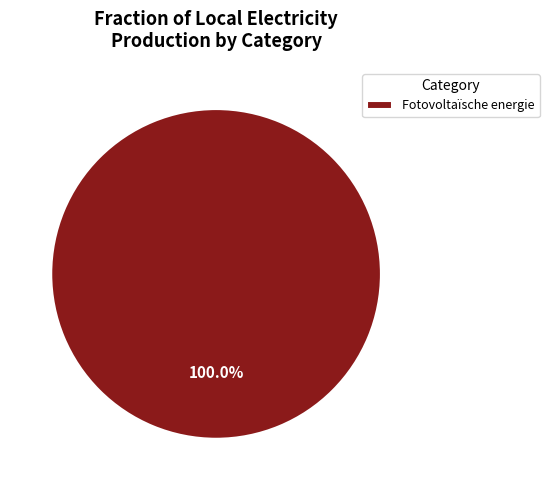

Is there any slice that represents more than half of the pie?

Yes